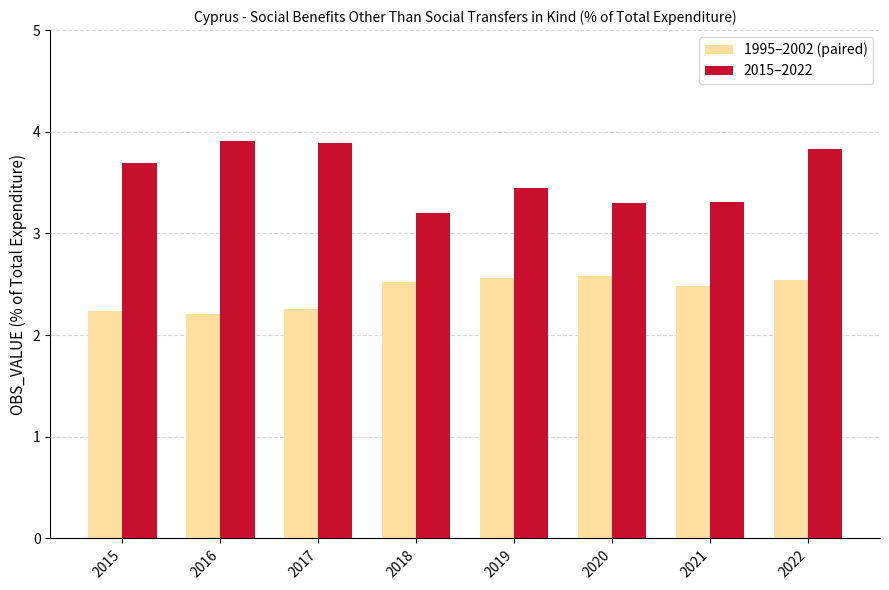

What is the value of the 2015–2022 bar at the 5th from the left?

3.4